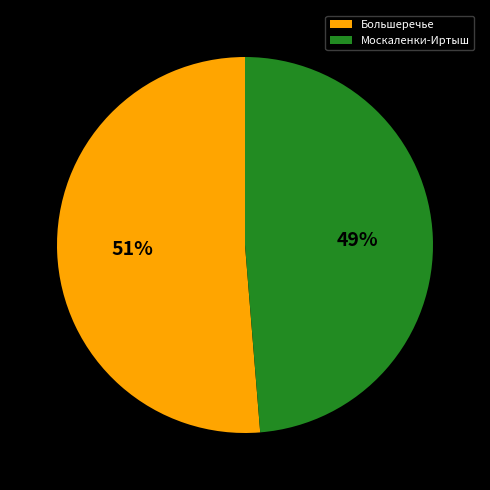

Does Большеречье account for over 50% of the chart?

Yes